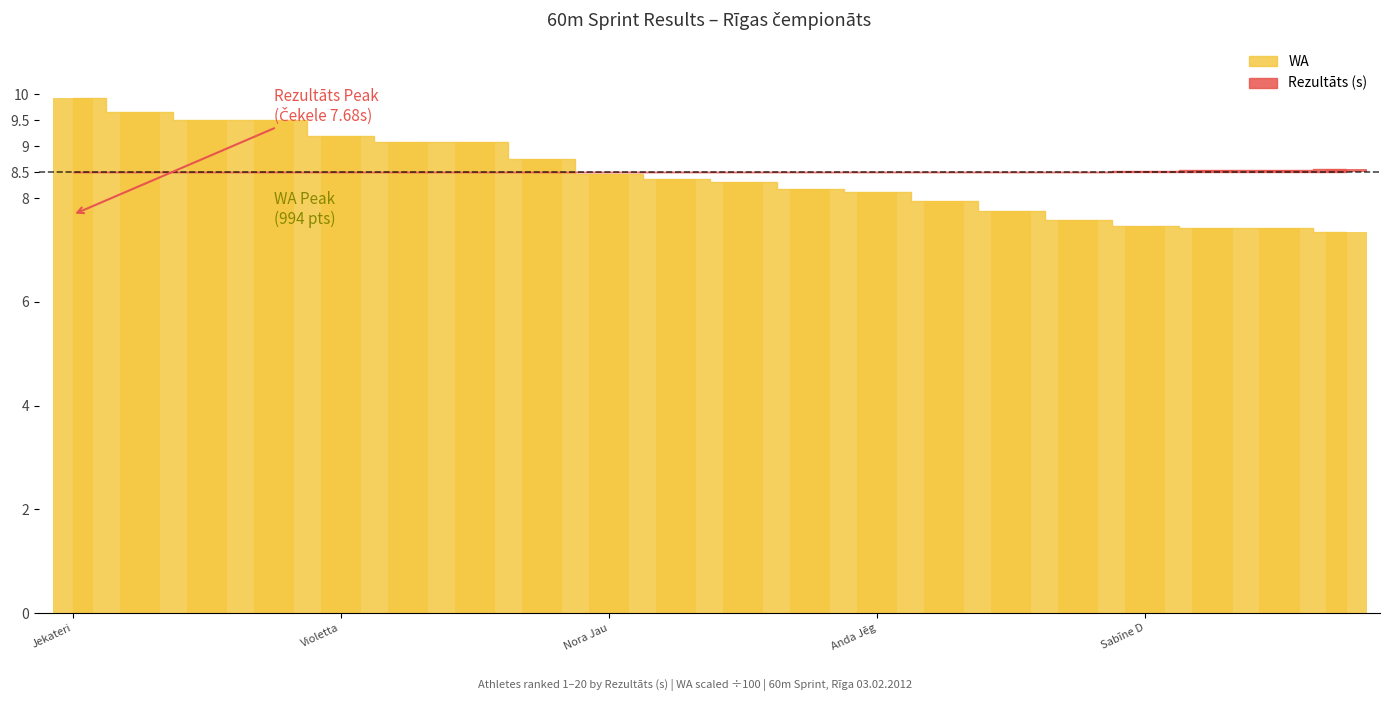

Where does the data first go above 8?

Jekateri